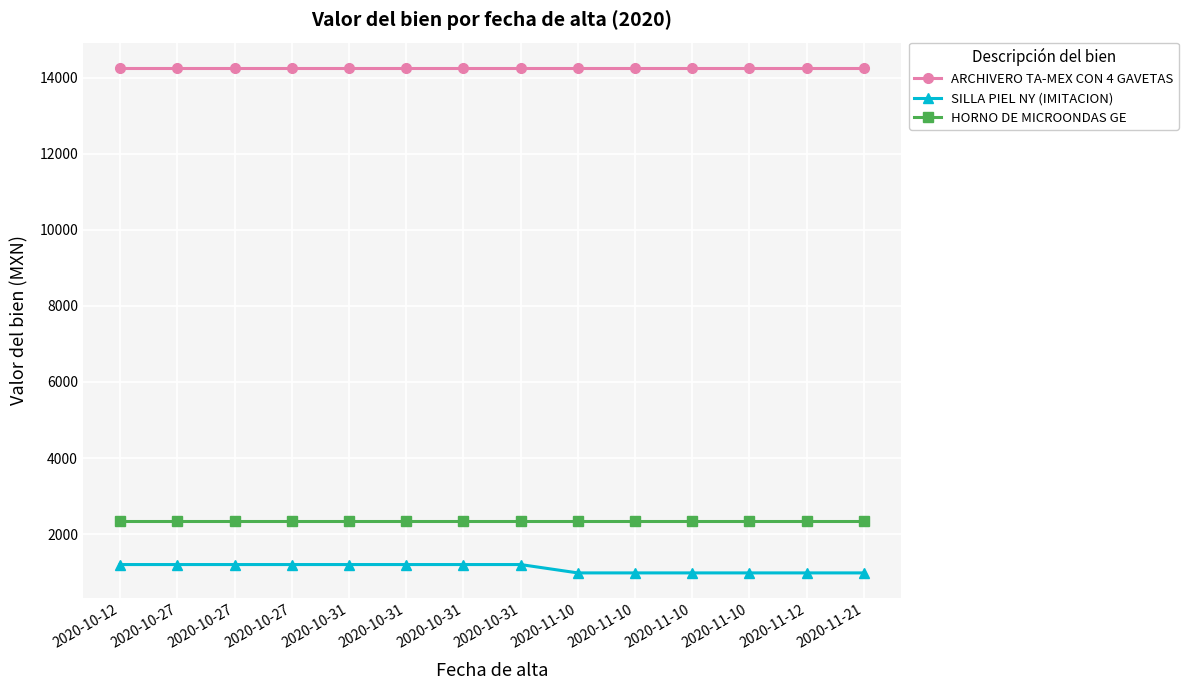

True or false: SILLA PIEL NY (IMITACION) has a value of 1199.0 at 2020-10-31.

True